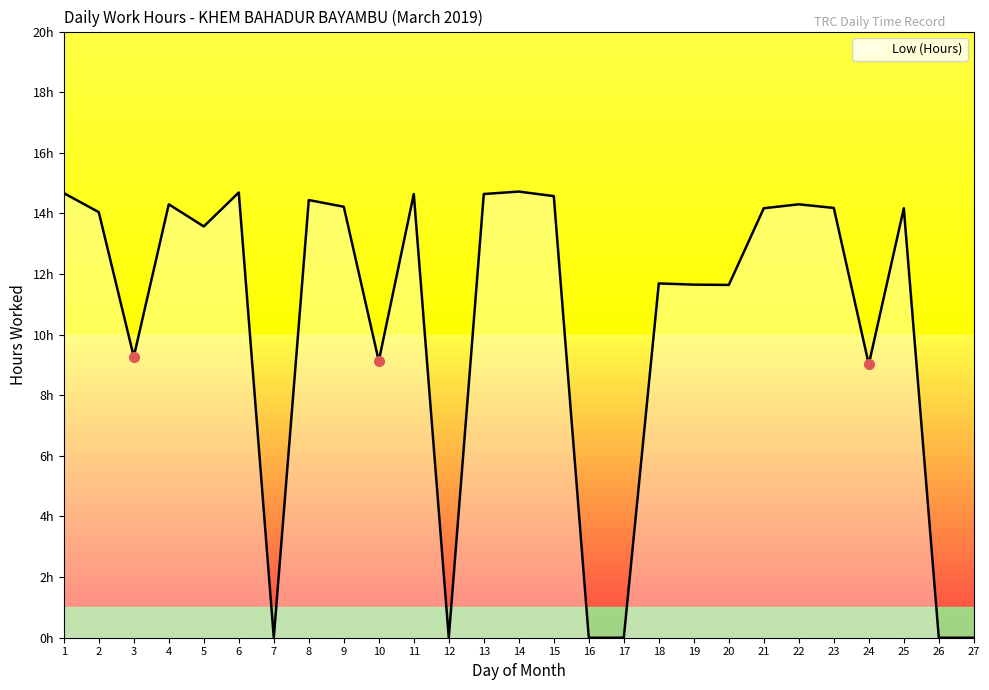

Does the chart have visible grid lines?

No